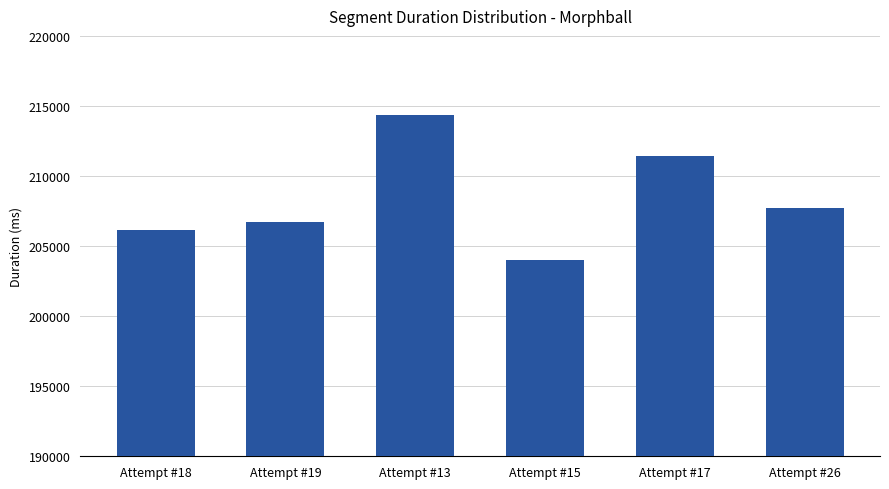

At which label does the data first exceed 207752?

Attempt #13